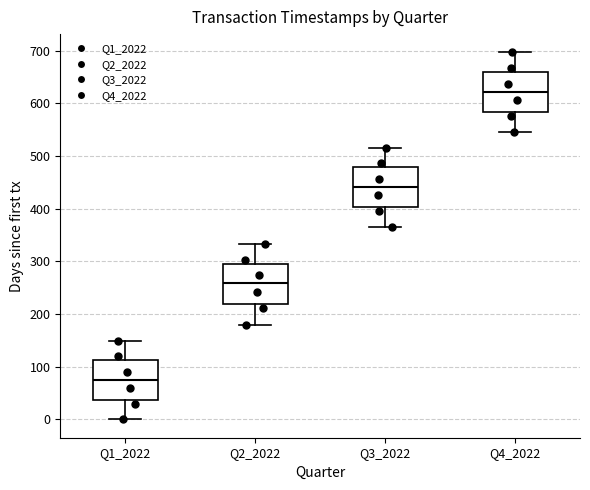

Where does the upper whisker of the box for Q1_2022 end on the y-axis? The values are not printed on the chart, so give them approximately, as read against the axis.

150